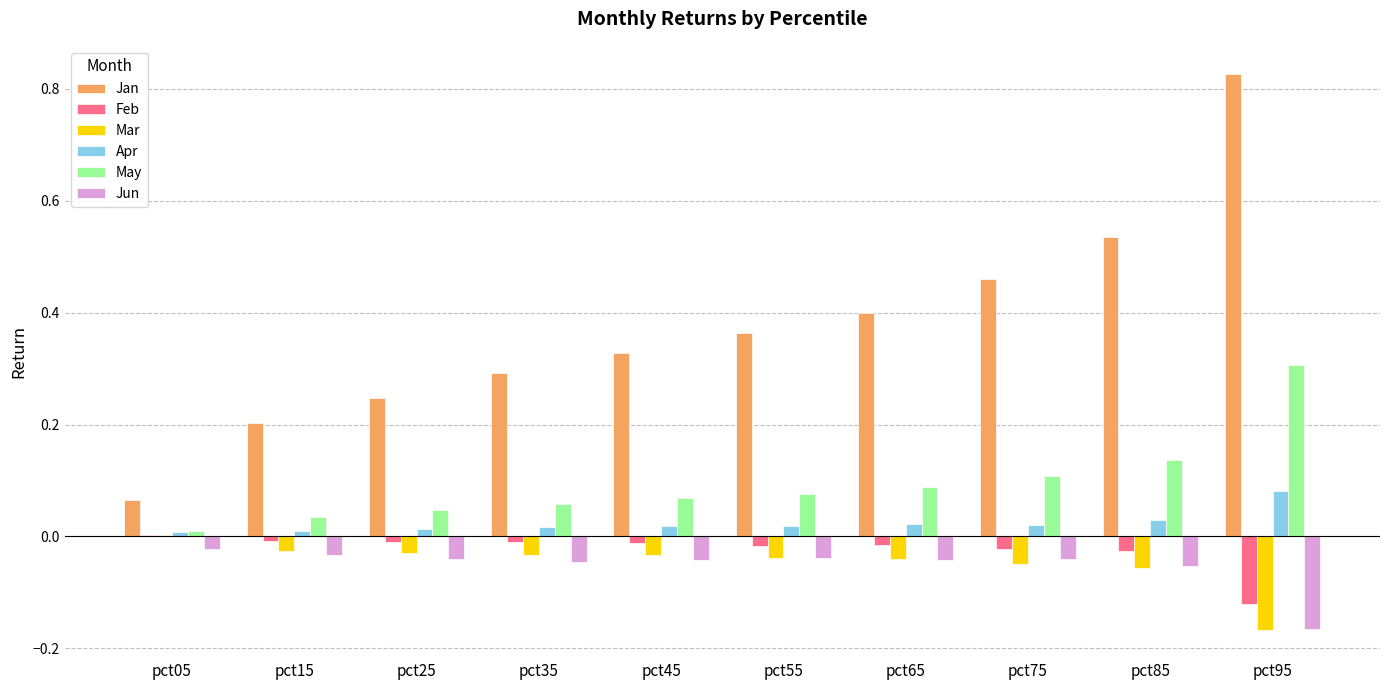

Is the value of Jan at pct85 greater than the value of Feb at pct15?

Yes